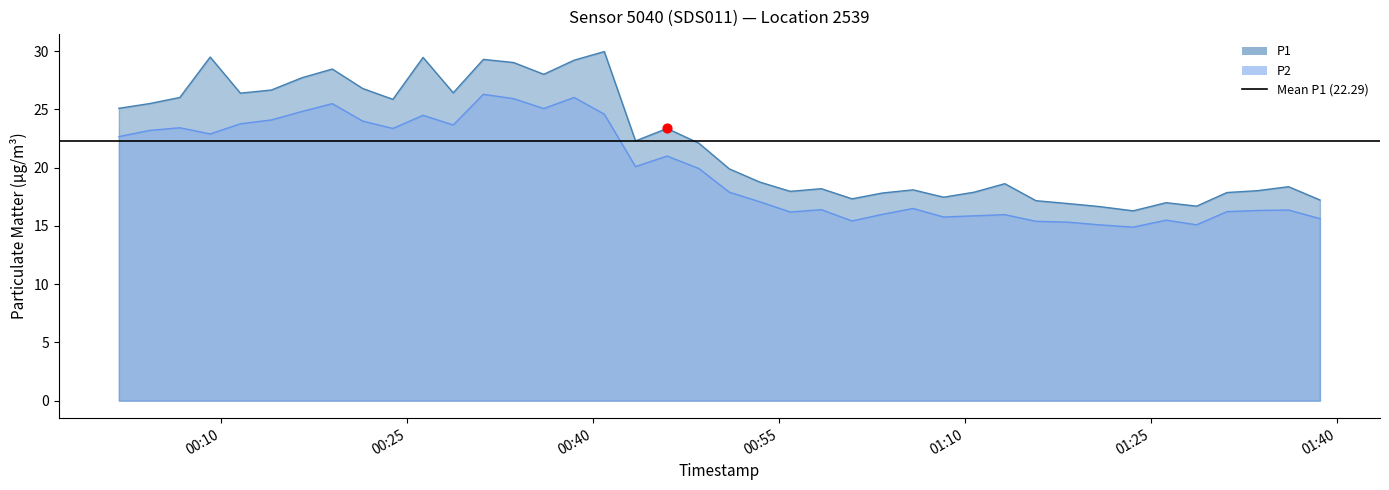

What are all the series names shown in the legend?

P1, P2